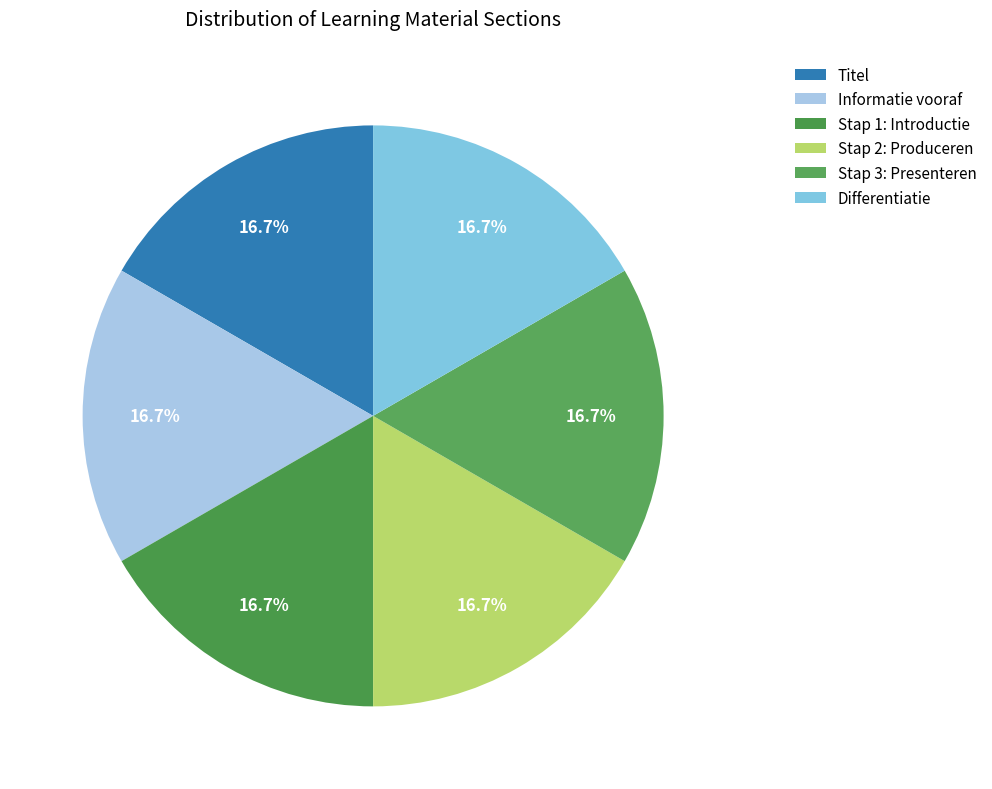

Which category has the biggest portion of the pie?

Differentiatie